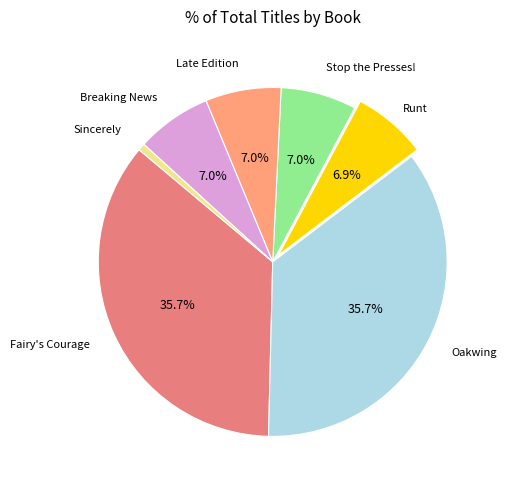

Does any single category account for the majority?

No